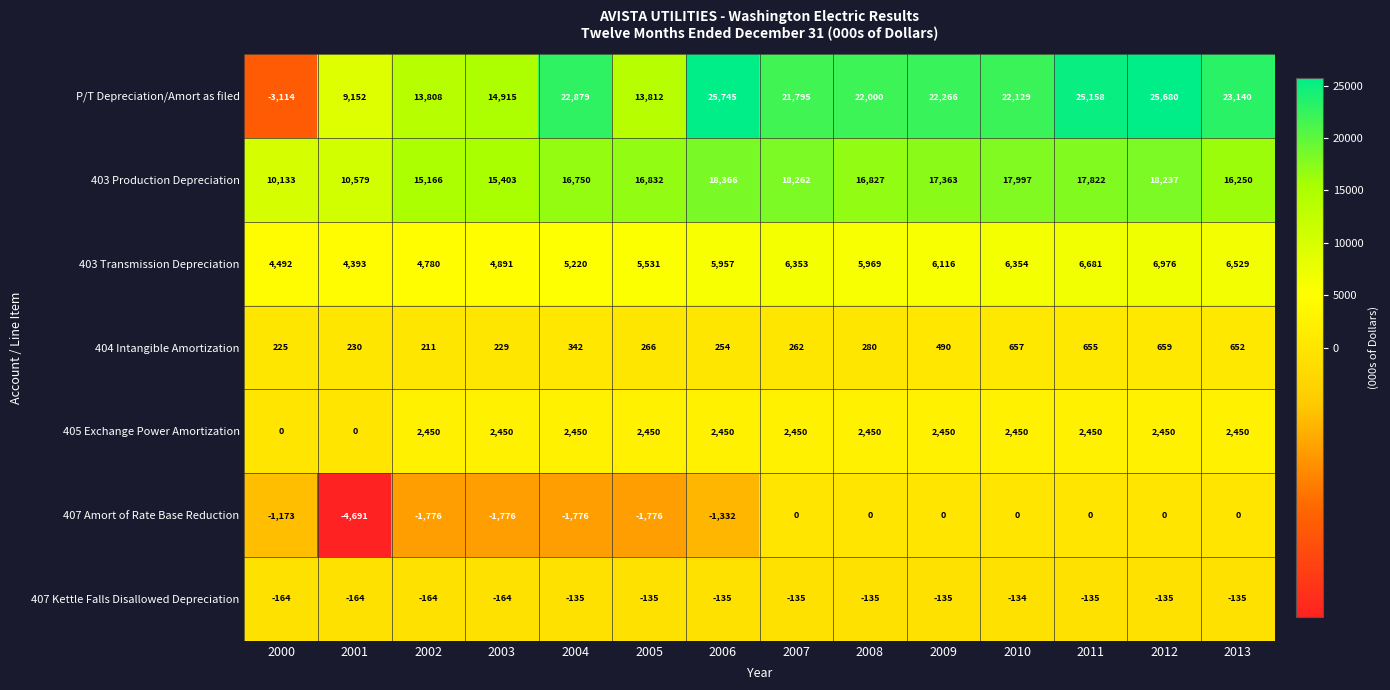

What is the difference between the highest and lowest values at 2006?

27077